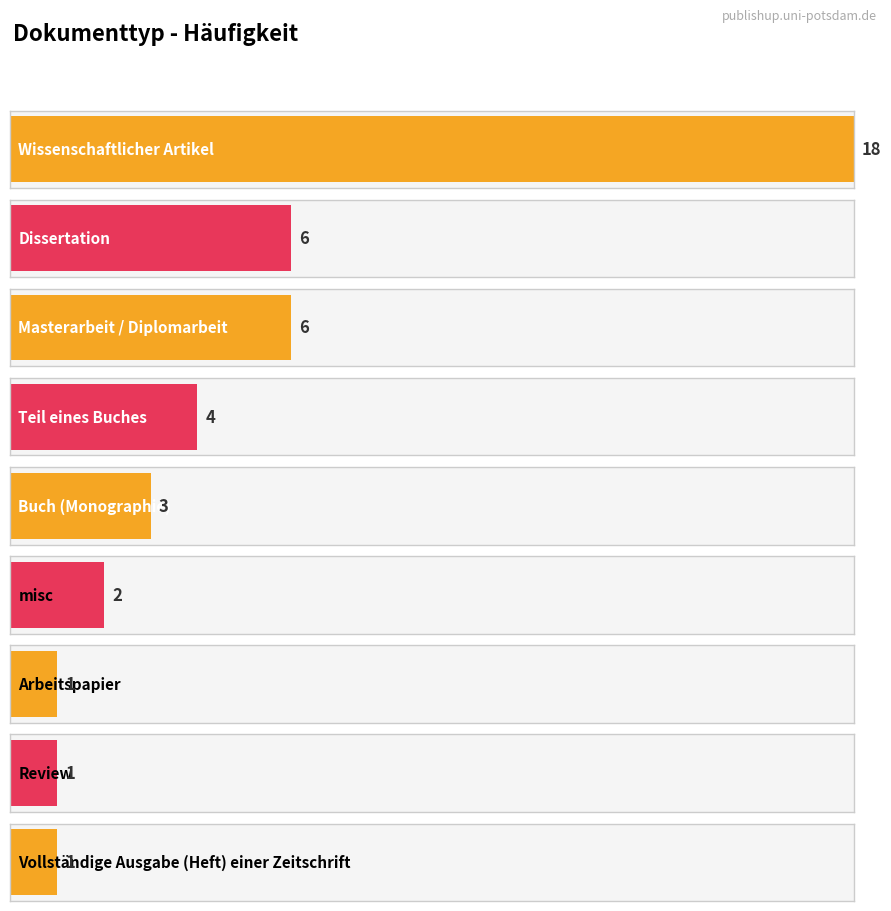

Are the bars grouped side by side (vs. stacked)?

No